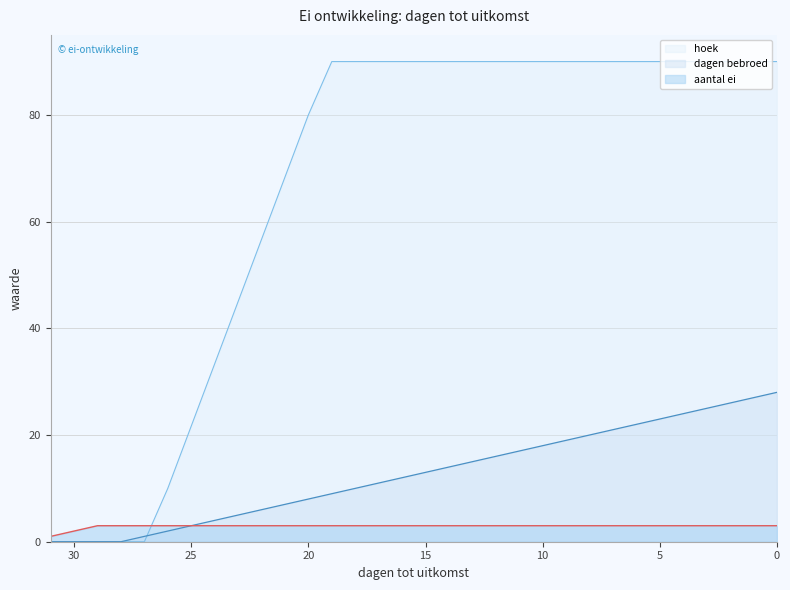

At how many categories does at least one series exceed 84?

20